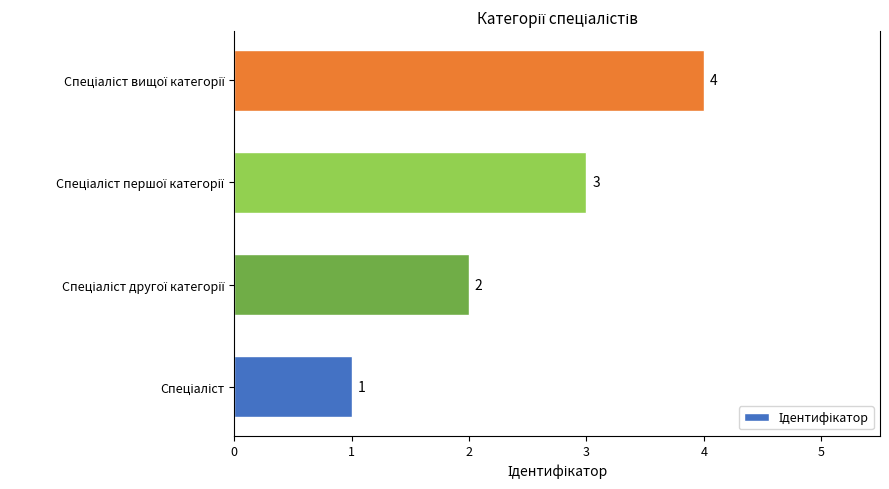

What is the sum of all values?

10